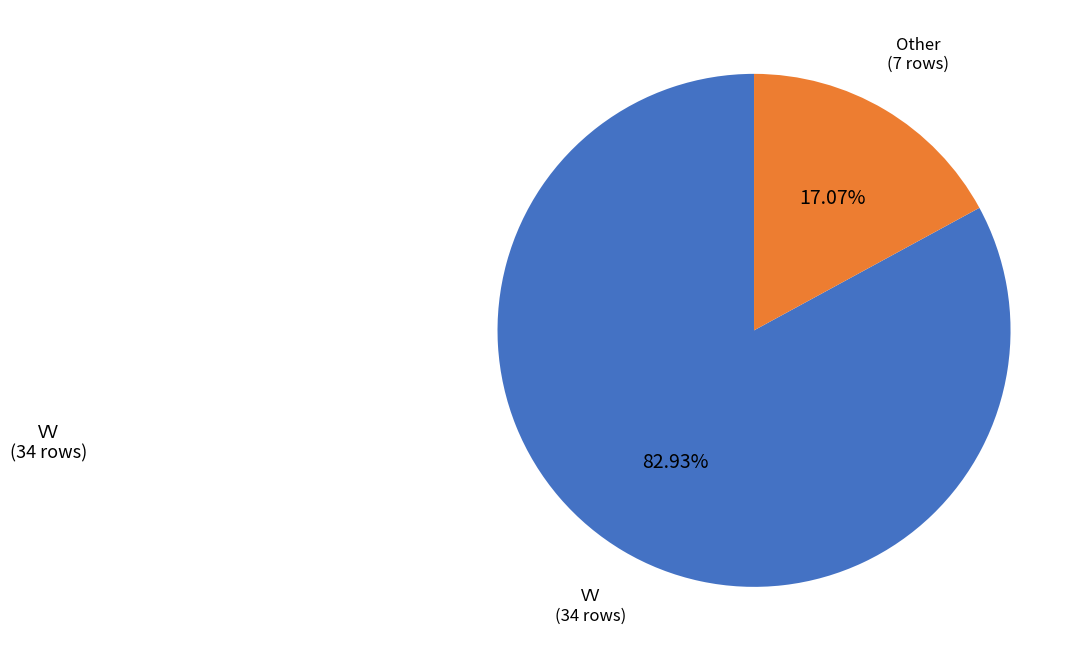

To the nearest percent, what is the difference between the largest and smallest slice percentages?

66%